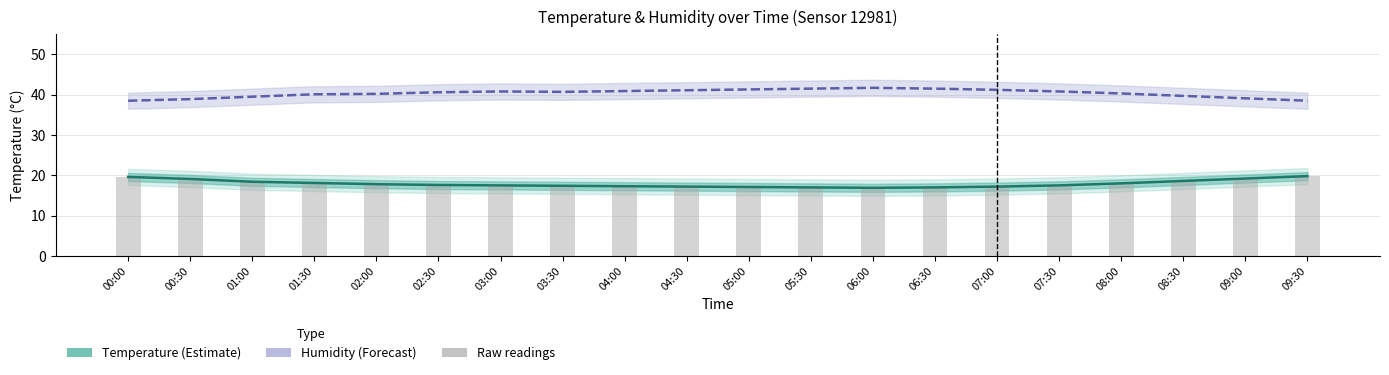

What is the sum of the Raw temp readings values at 05:30 and 08:30?

35.6